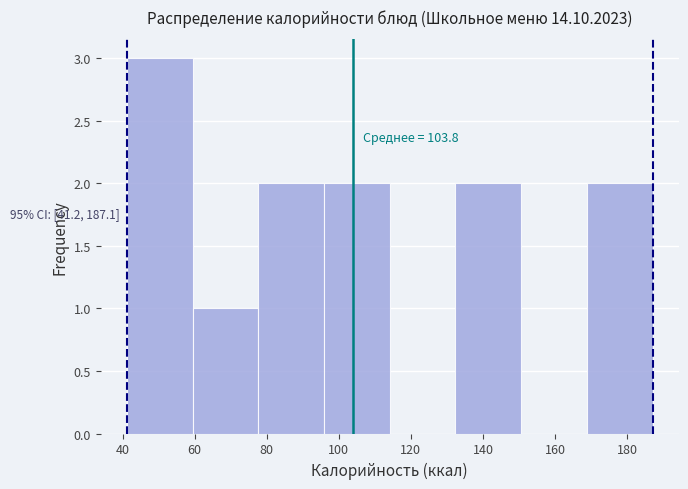

Over which range of the x-axis is the bar tallest?

42 to 60